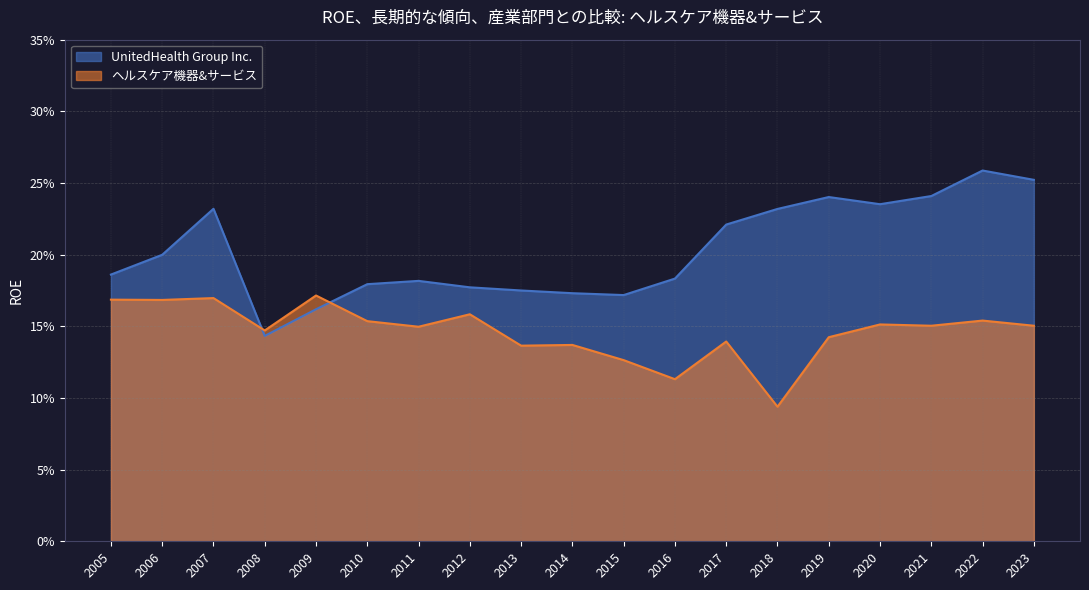

At how many categories does at least one series exceed 0?

19